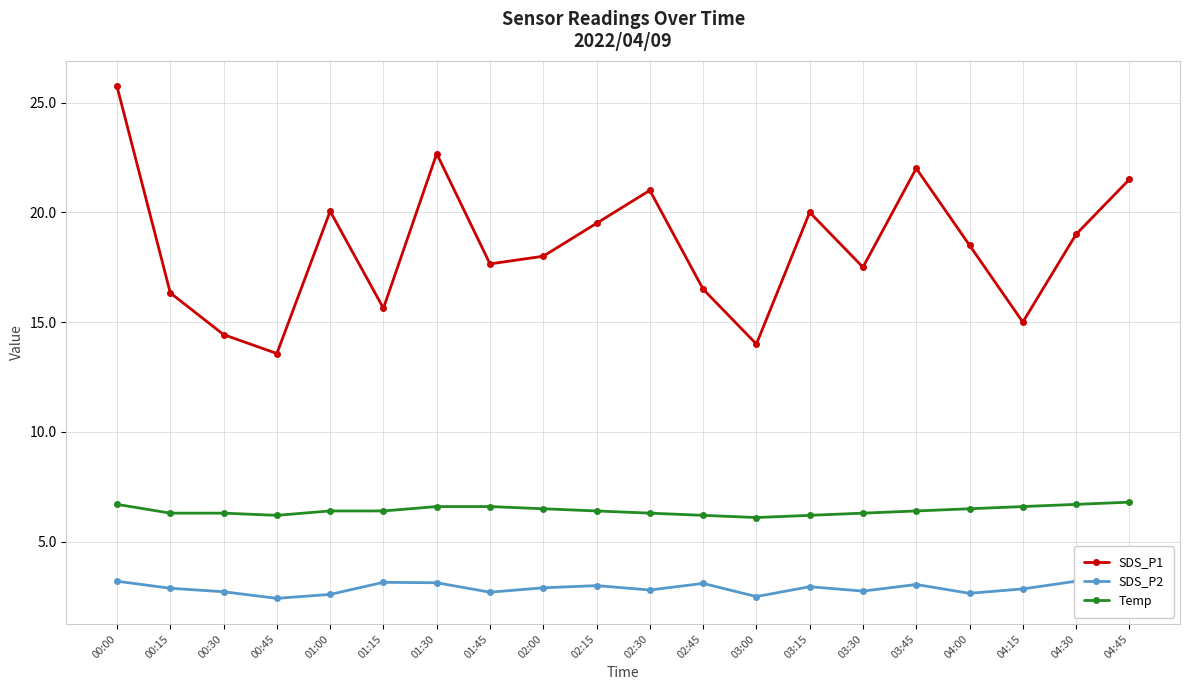

At how many categories does at least one series exceed 7?

20